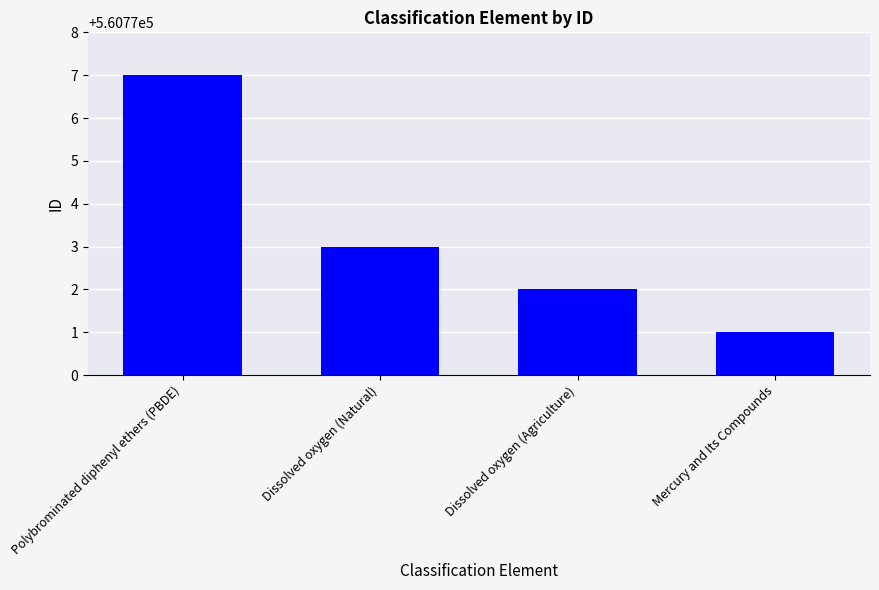

Rank the categories by value from lowest to highest.

Mercury and Its Compounds, Dissolved oxygen (Agriculture), Dissolved oxygen (Natural), Polybrominated diphenyl ethers (PBDE)